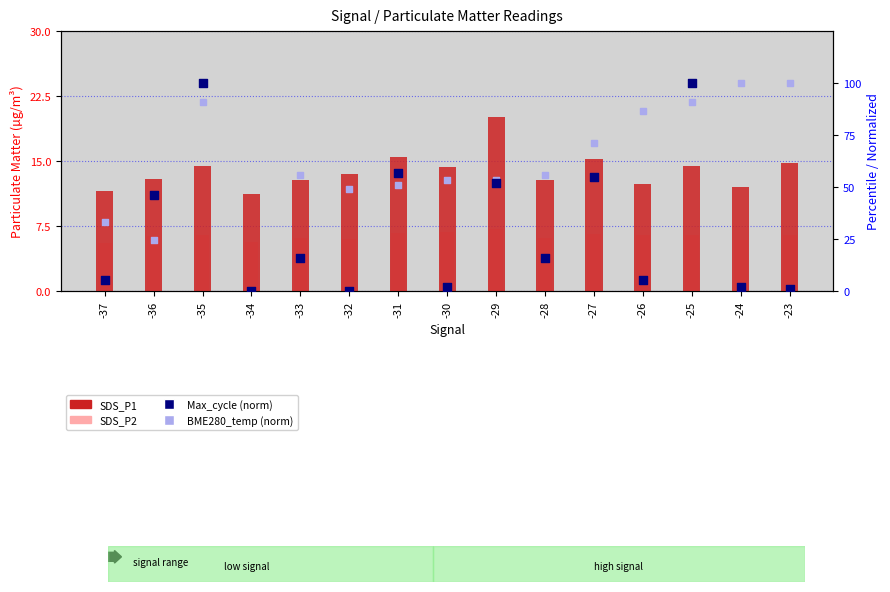

Which series has the largest total across all categories?

BME280_temp (normalized)